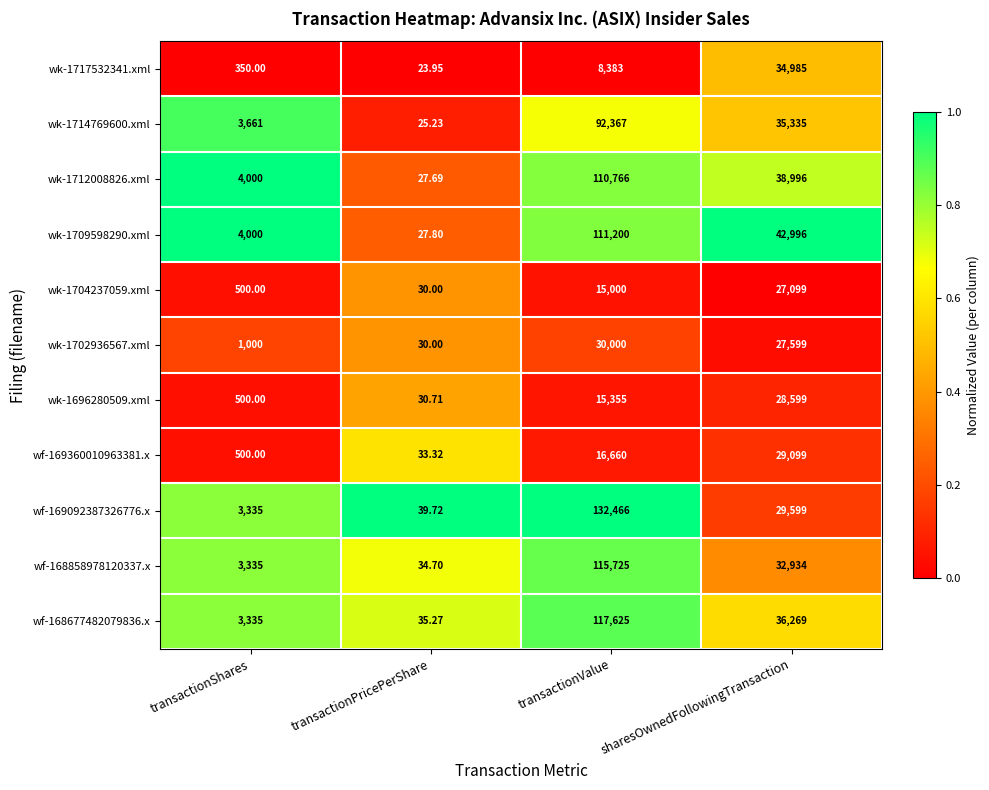

At which label does wf-168677482079836.x first exceed 36269?

transactionValue